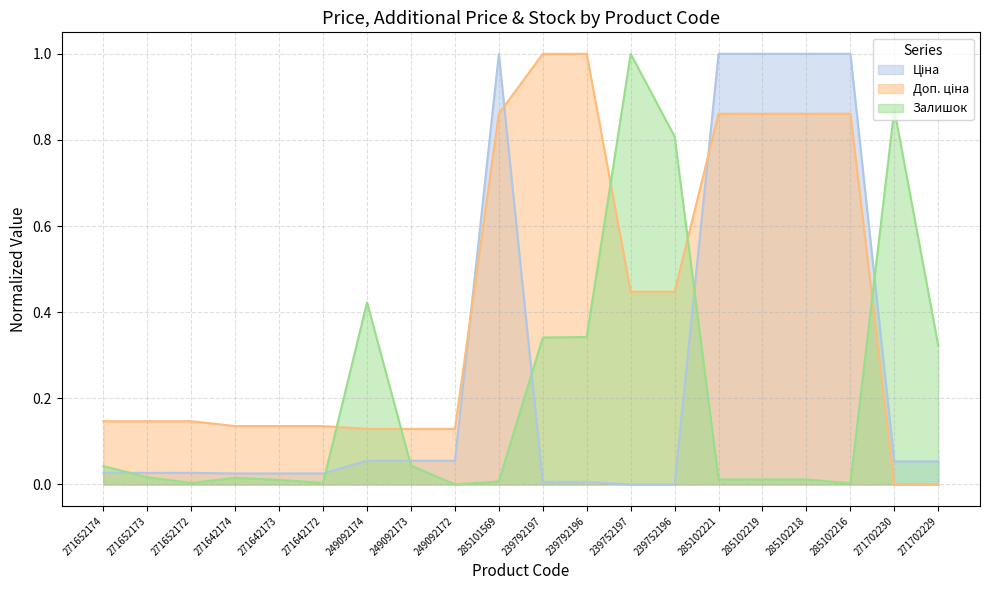

Reading left to right, what are all the values shown in this chart?

Ціна: 271652174=0.0	271652173=0.0	271652172=0.0	271642174=0.0	271642173=0.0	271642172=0.0	249092174=0.1	249092173=0.1	249092172=0.1	285101569=1.0	239792197=0.0	239792196=0.0	239752197=0.0	239752196=0.0	285102221=1.0	285102219=1.0	285102218=1.0	285102216=1.0	271702230=0.1	271702229=0.1
Доп. ціна: 271652174=0.1	271652173=0.1	271652172=0.1	271642174=0.1	271642173=0.1	271642172=0.1	249092174=0.1	249092173=0.1	249092172=0.1	285101569=0.9	239792197=1.0	239792196=1.0	239752197=0.4	239752196=0.4	285102221=0.9	285102219=0.9	285102218=0.9	285102216=0.9	271702230=0.0	271702229=0.0
Залишок: 271652174=0.0	271652173=0.0	271652172=0.0	271642174=0.0	271642173=0.0	271642172=0.0	249092174=0.4	249092173=0.0	249092172=0.0	285101569=0.0	239792197=0.3	239792196=0.3	239752197=1.0	239752196=0.8	285102221=0.0	285102219=0.0	285102218=0.0	285102216=0.0	271702230=0.9	271702229=0.3